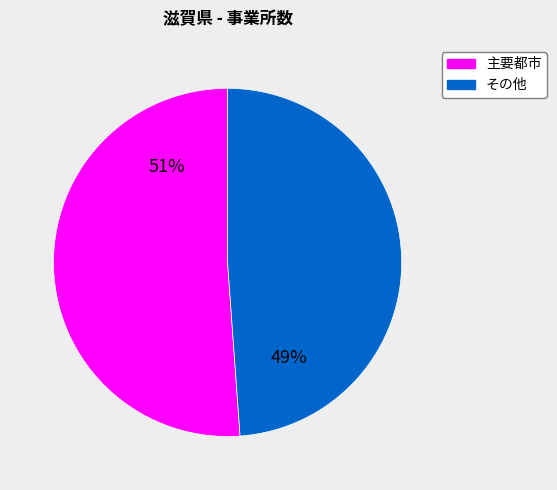

Which has a higher value, 主要都市 or その他?

主要都市